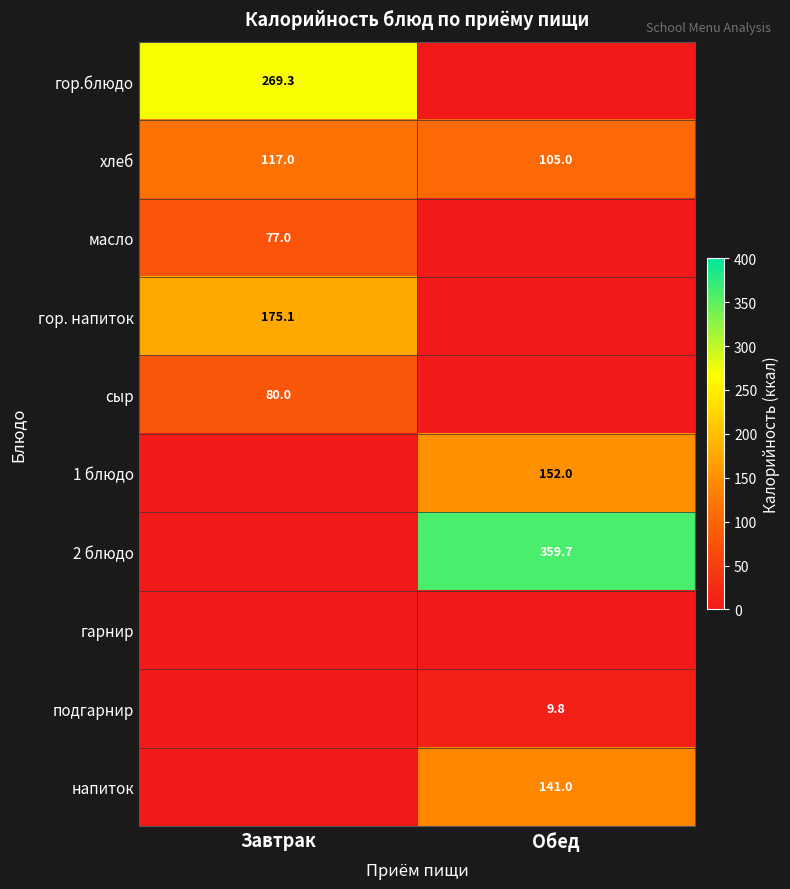

Is it true that 2 блюдо equals 580.1 at Обед?

False